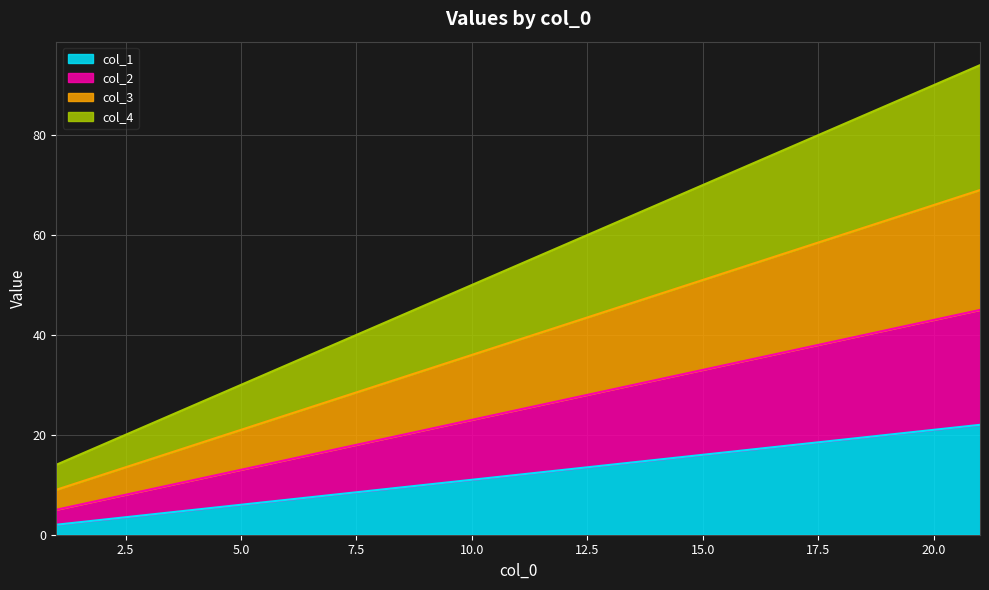

The col_4 series shows 123 at 21. True or false?

False